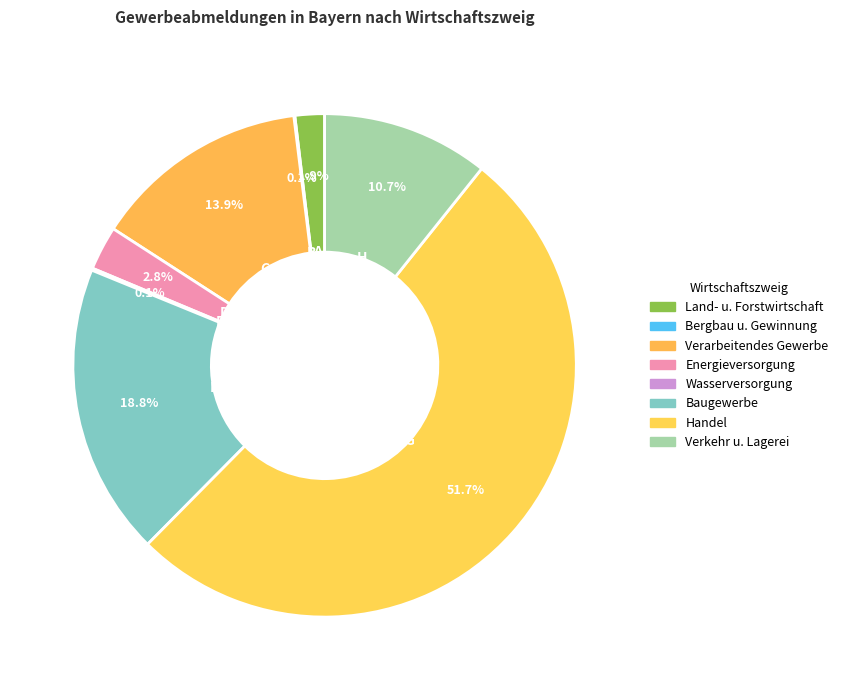

True or false: Verkehr u. Lagerei accounts for 1% of the total.

False